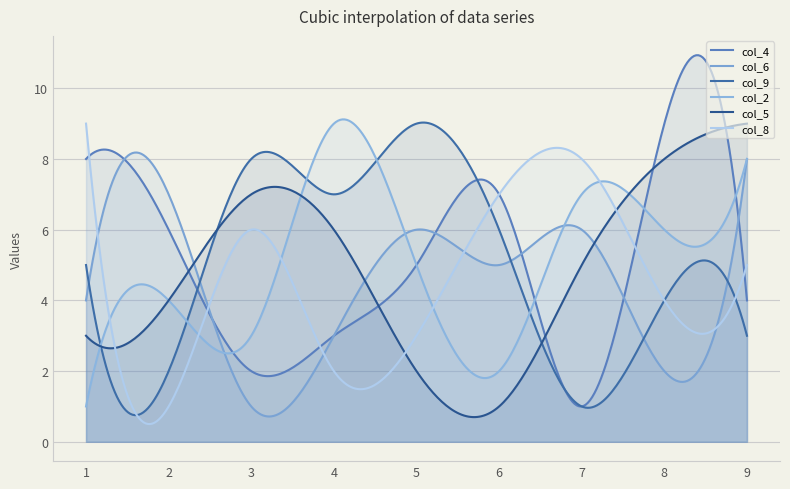

What is the maximum value for col_2?

9.1